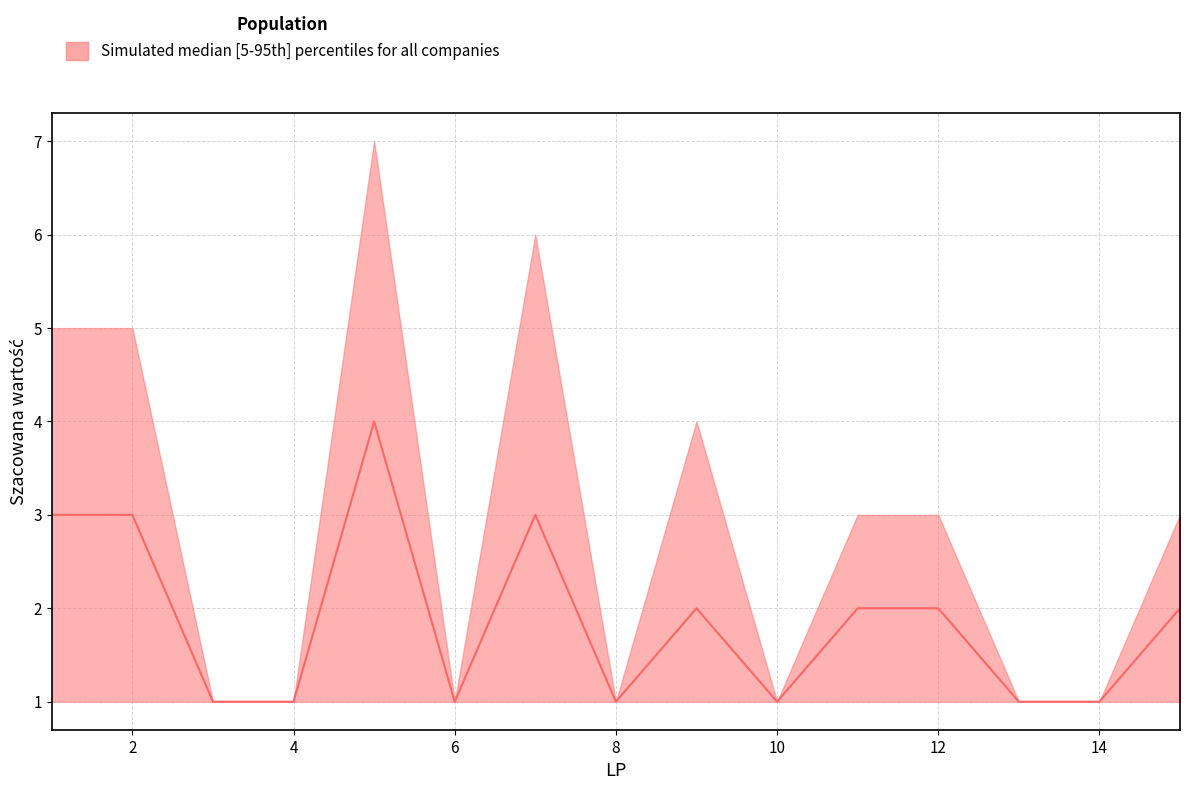

At which label does upper reach its minimum?

3